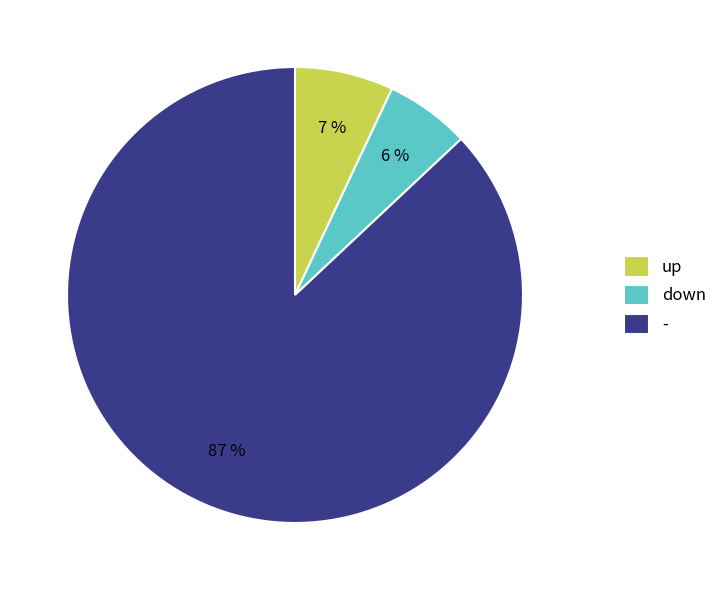

True or false: down accounts for 1% of the total.

False